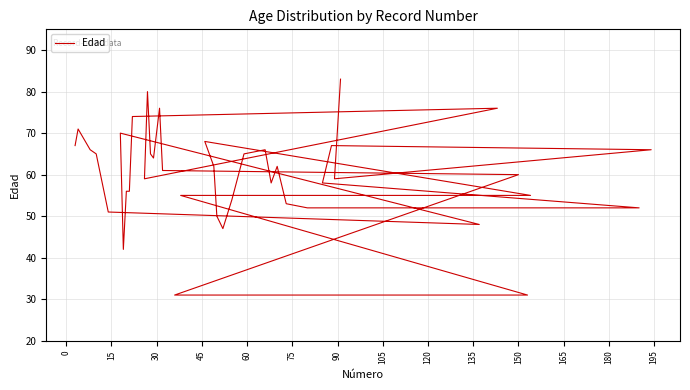

How many data points does each series have?

40